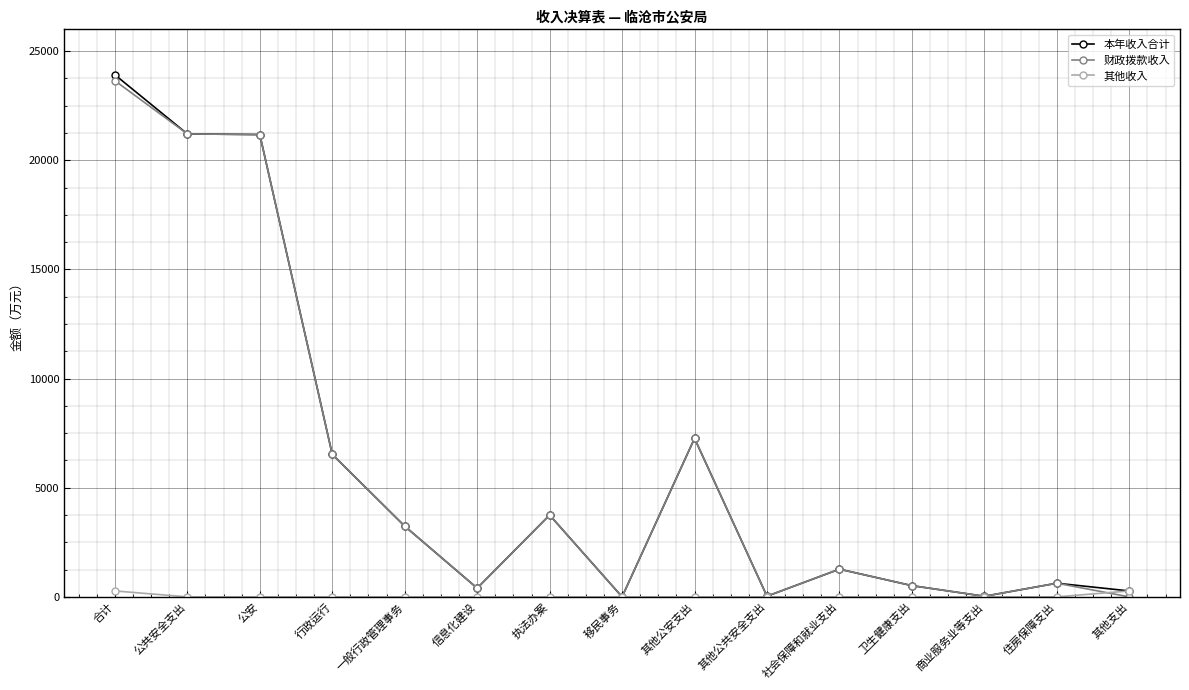

At which label does 本年收入合计 reach its peak?

合计